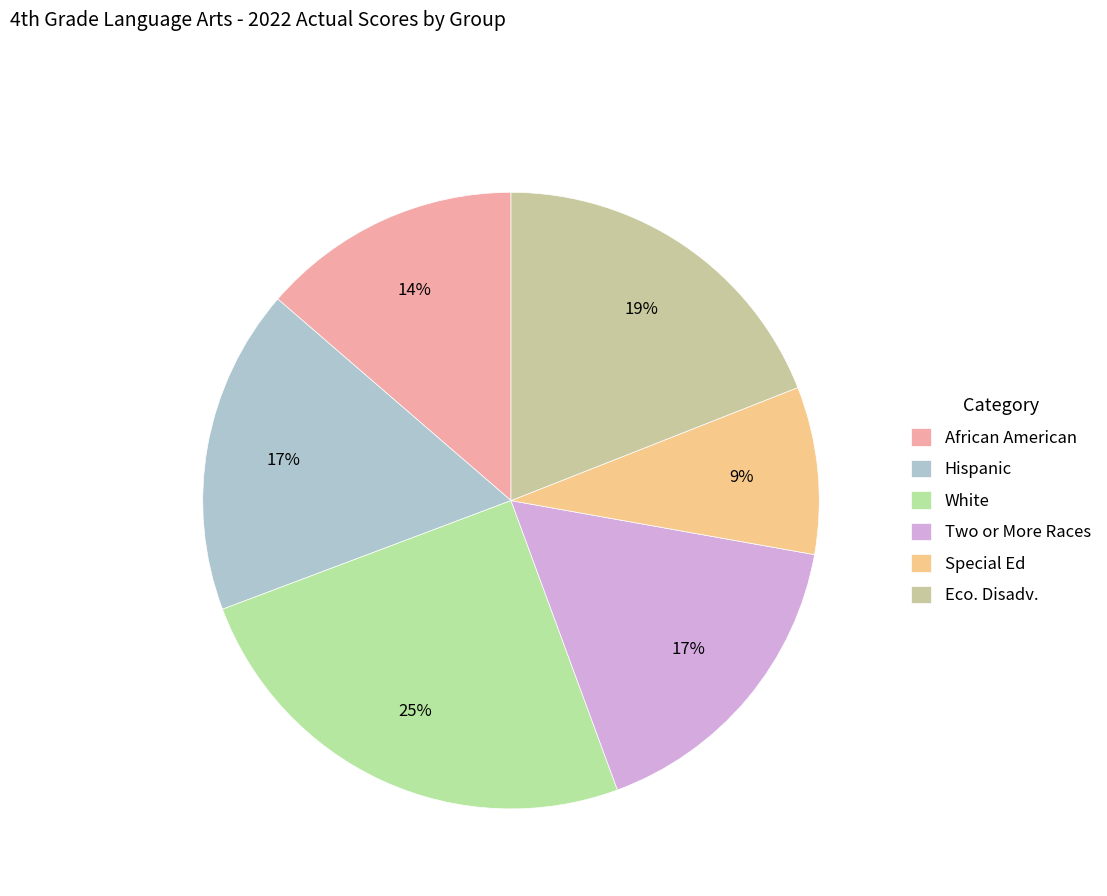

True or false: Two or More Races accounts for 17% of the total.

True